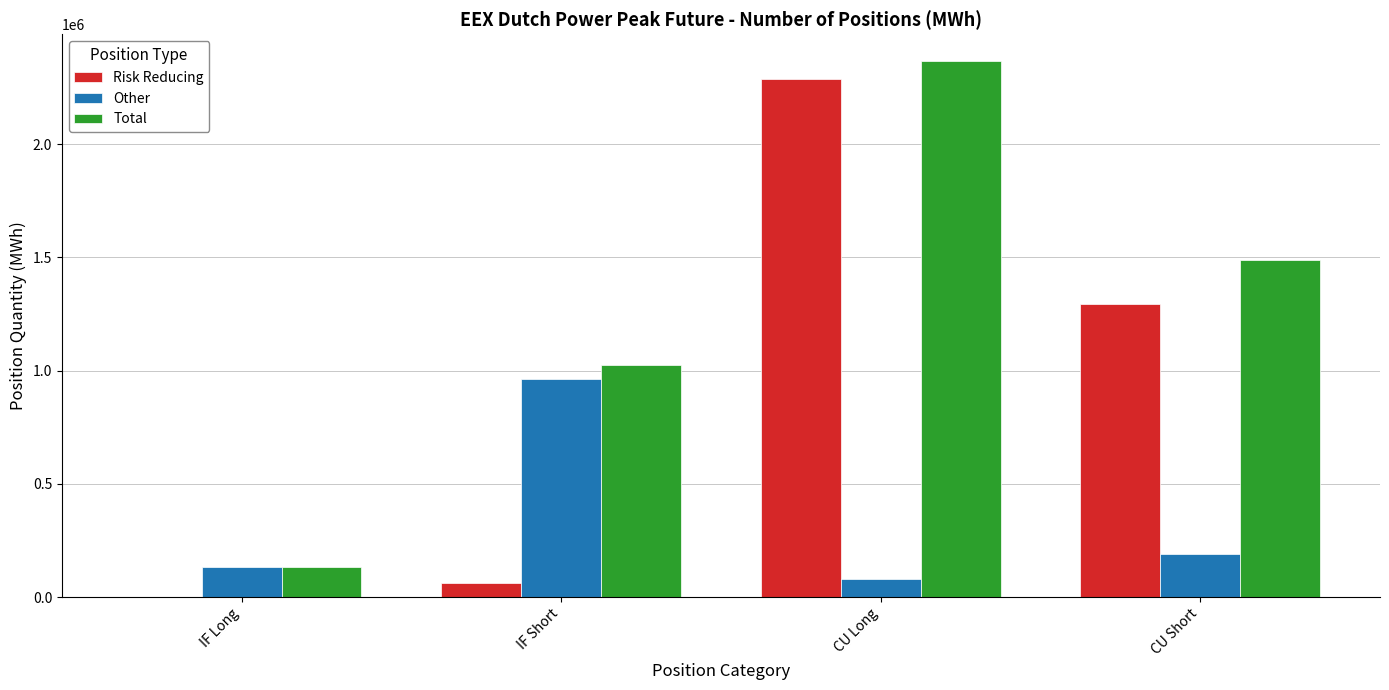

What is the sum of all Other values?

1364436